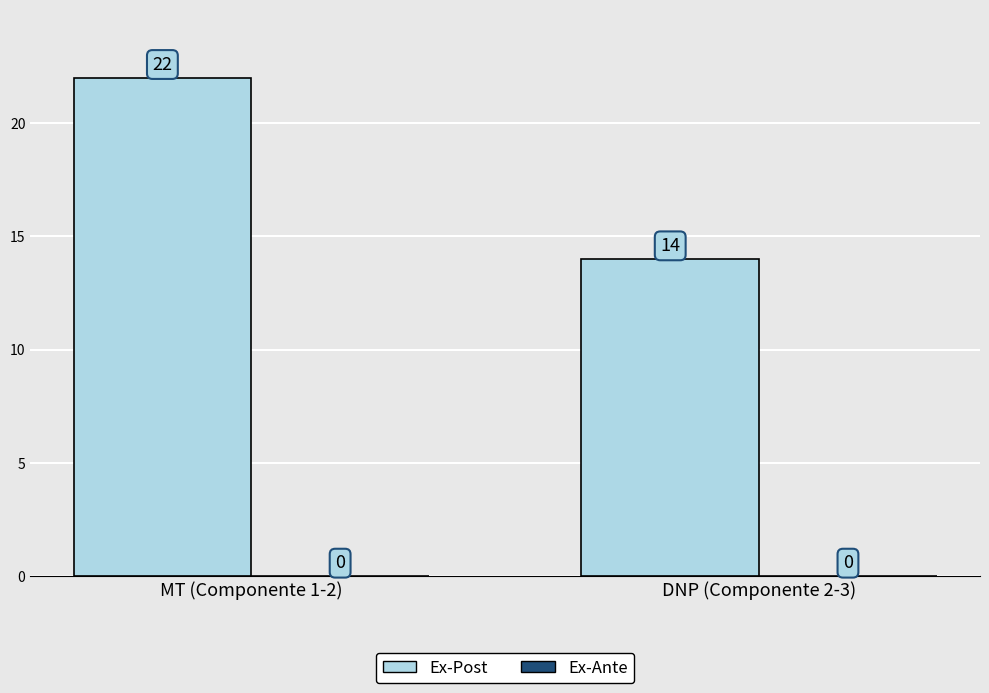

True or false: the data shows 9 at DNP (Componente 2-3).

False